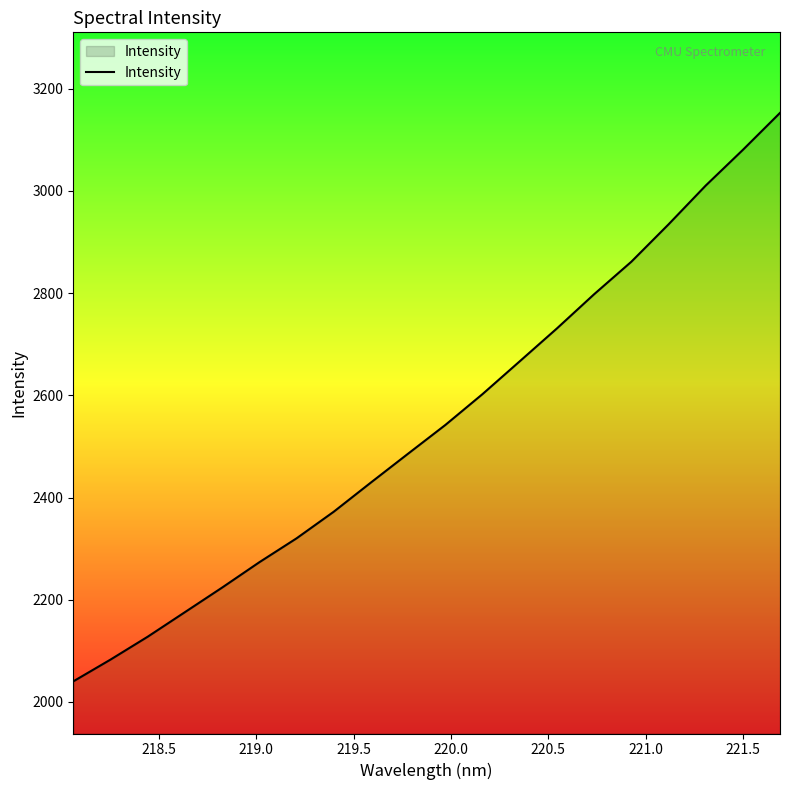

What is the smallest value displayed?

2040.2